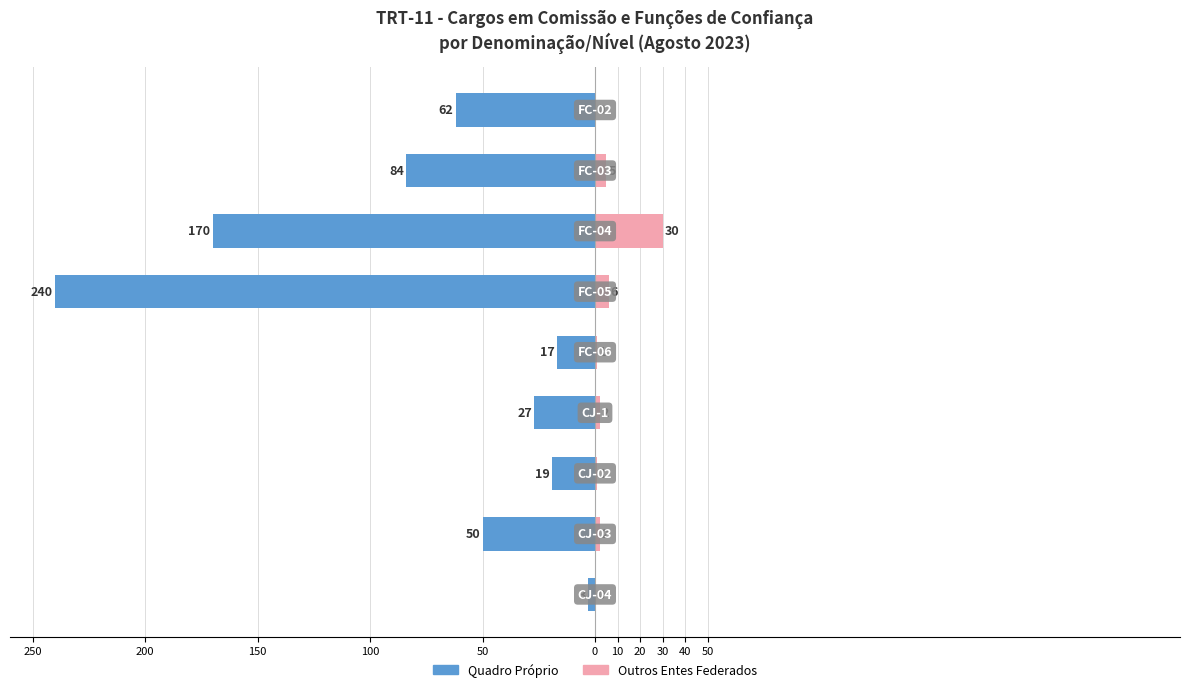

What is the smallest value displayed?

-240